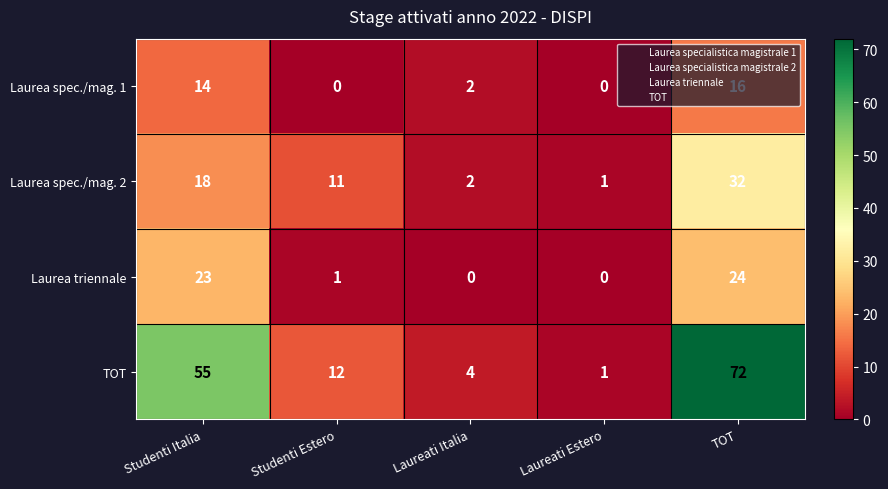

What is the average value of the Laurea spec./mag. 2 series?

13